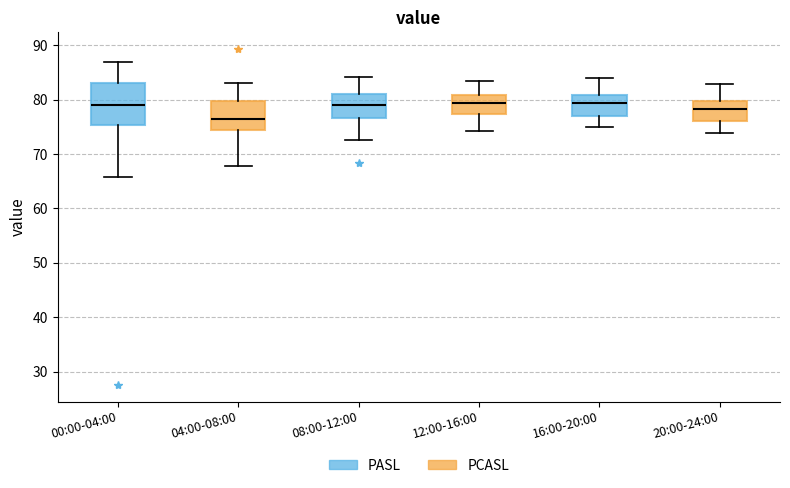

Which box is the tallest, from its lower edge to its upper edge?

00:00-04:00